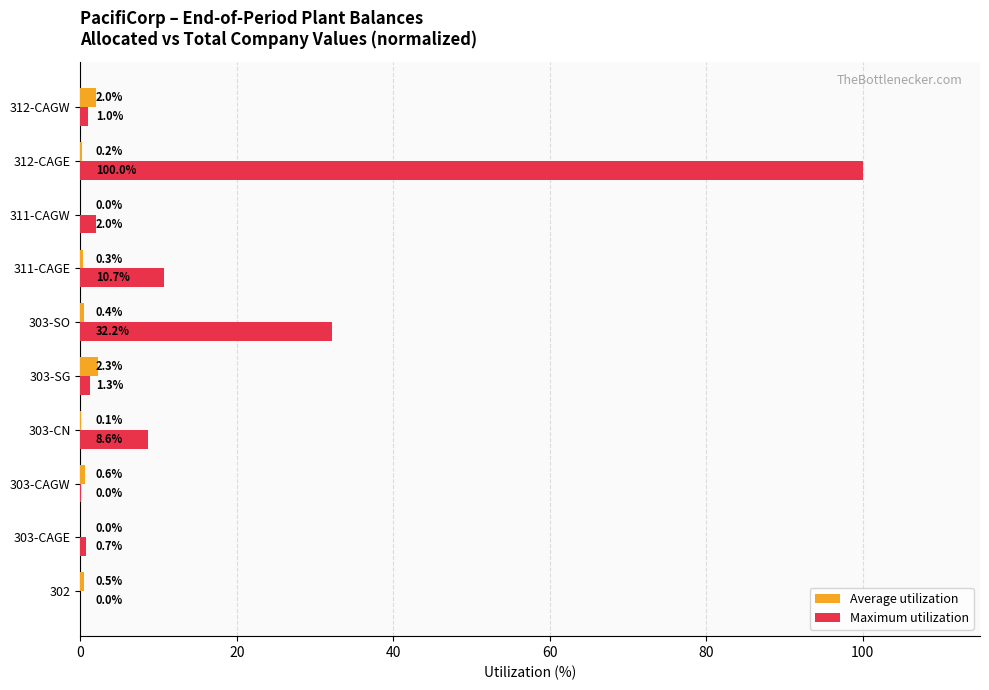

The Maximum utilization series shows 5.0 at 311-CAGE. True or false?

False